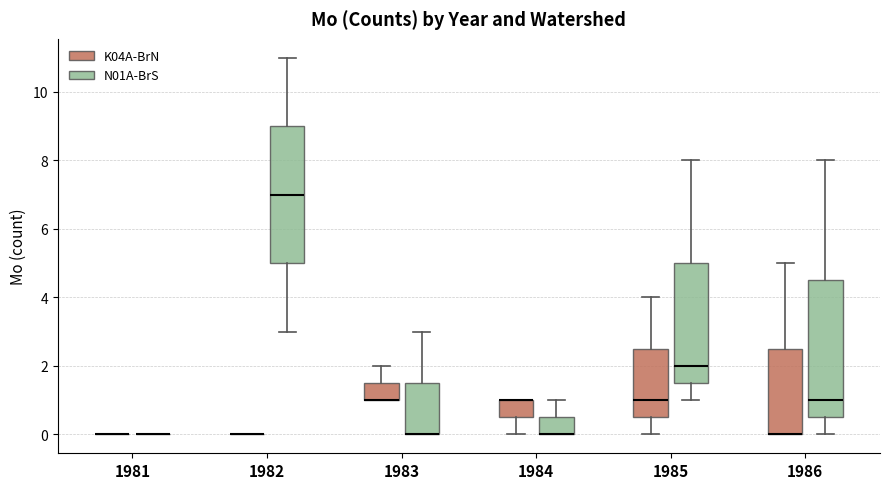

Reading left to right, transcribe this box plot: for each box, give where its median line is, the range the box spans, and where its two whiskers end, as read against the y-axis. The values are not printed on the chart, so give them approximately, as read against the axis.

1981 (K04A-BrN): box collapsed to a line at 0.0, whiskers 0.0 to 0.0
1981 (N01A-BrS): box collapsed to a line at 0.0, whiskers 0.0 to 0.0
1982 (K04A-BrN): box collapsed to a line at 0.0, whiskers 0.0 to 0.0
1982 (N01A-BrS): median 7.0, box 5.0 to 9.0, whiskers 3.0 to 11.0
1983 (K04A-BrN): median 1.0 (drawn on the box's lower edge), box 1.0 to 1.6, whiskers 1.0 to 2.0
1983 (N01A-BrS): median 0.0 (drawn on the box's lower edge), box 0.0 to 1.6, whiskers 0.0 to 3.0
1984 (K04A-BrN): median 1.0 (drawn on the box's upper edge), box 0.6 to 1.0, whiskers 0.0 to 1.0
1984 (N01A-BrS): median 0.0 (drawn on the box's lower edge), box 0.0 to 0.6, whiskers 0.0 to 1.0
1985 (K04A-BrN): median 1.0, box 0.6 to 2.6, whiskers 0.0 to 4.0
1985 (N01A-BrS): median 2.0, box 1.6 to 5.0, whiskers 1.0 to 8.0
1986 (K04A-BrN): median 0.0 (drawn on the box's lower edge), box 0.0 to 2.6, whiskers 0.0 to 5.0
1986 (N01A-BrS): median 1.0, box 0.6 to 4.6, whiskers 0.0 to 8.0